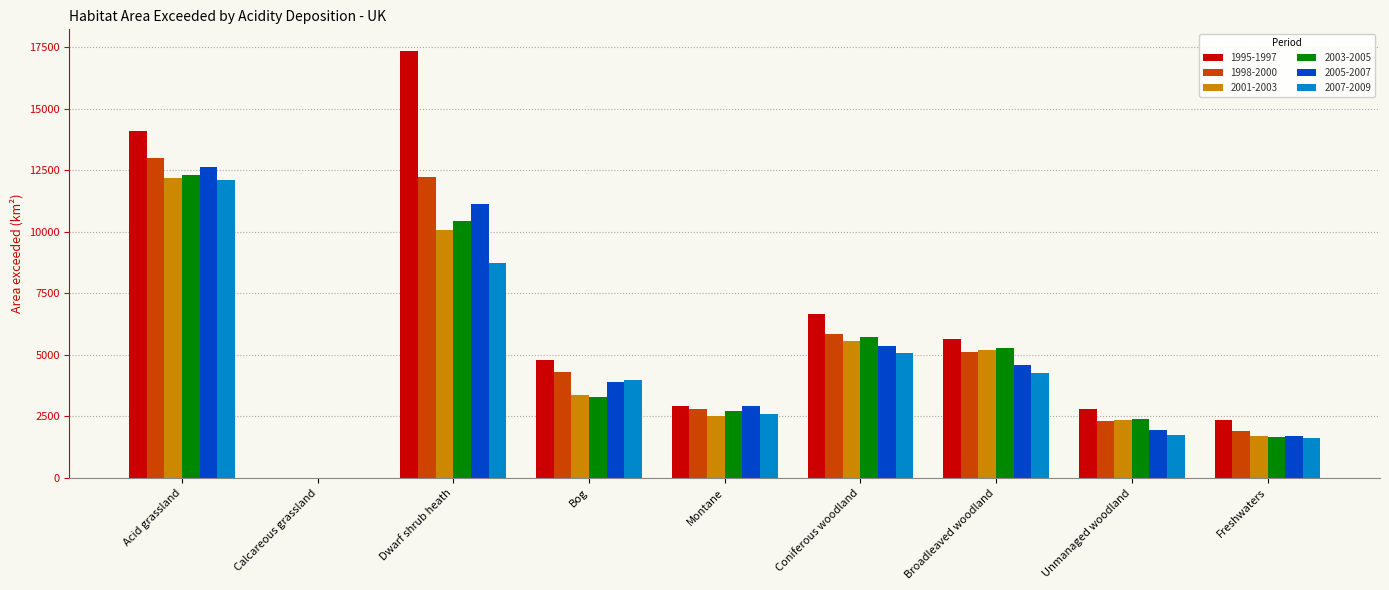

What is the spread (max minus min) of values at Unmanaged woodland?

1048